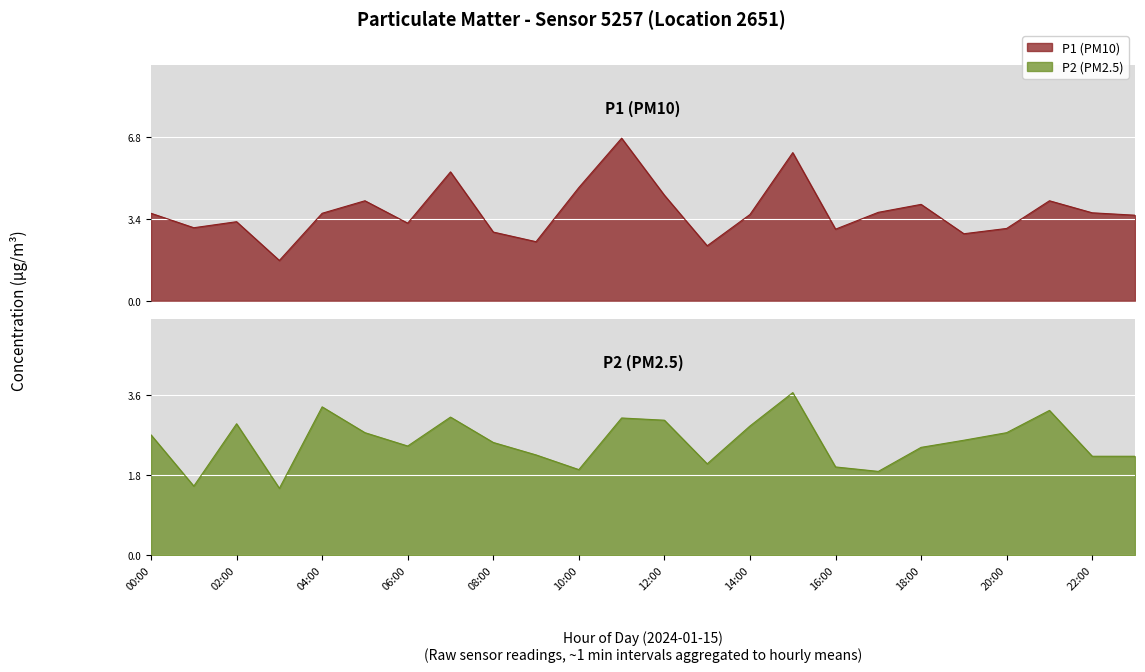

Between 09:00 and 11:00, which series saw the biggest shift?

P1